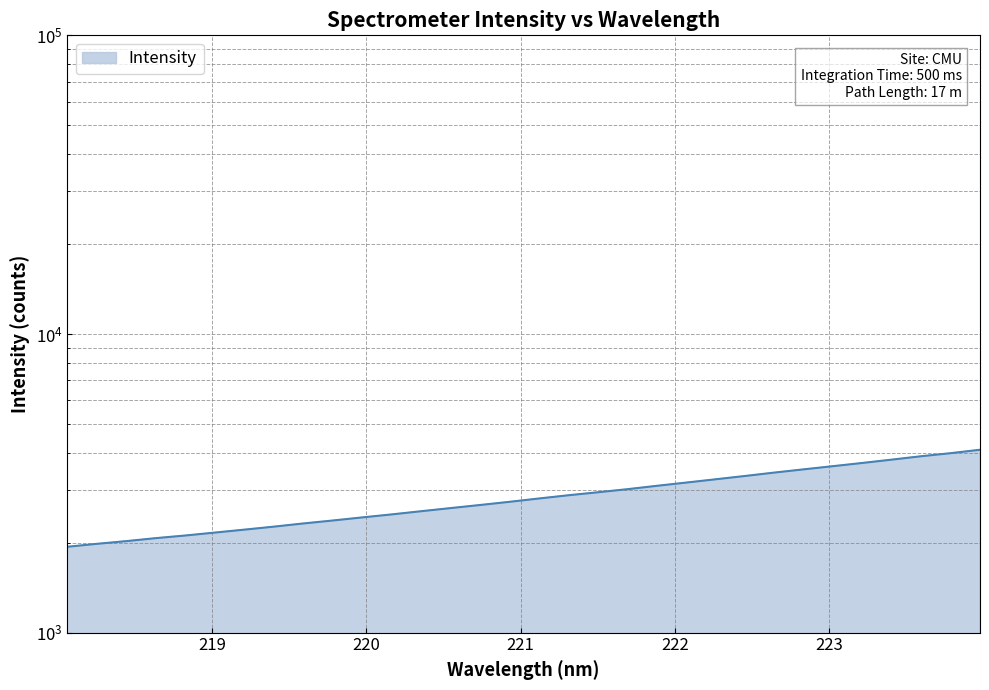

Is it true that the value at 222 is 1433.5?

False